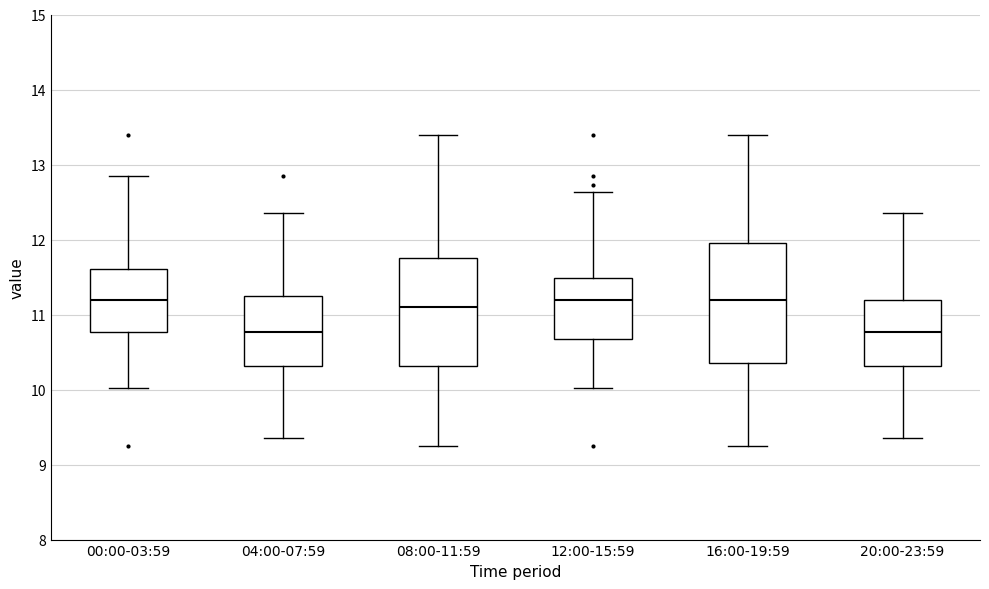

Reading left to right, transcribe this box plot: for each box, give where its median line is, the range the box spans, and where its two whiskers end, as read against the y-axis. The values are not printed on the chart, so give them approximately, as read against the axis.

00:00-03:59: median 11.2, box 10.8 to 11.6, whiskers 10.0 to 12.9
04:00-07:59: median 10.8, box 10.3 to 11.3, whiskers 9.4 to 12.4
08:00-11:59: median 11.1, box 10.3 to 11.8, whiskers 9.3 to 13.4
12:00-15:59: median 11.2, box 10.7 to 11.5, whiskers 10.0 to 12.6
16:00-19:59: median 11.2, box 10.4 to 12.0, whiskers 9.3 to 13.4
20:00-23:59: median 10.8, box 10.3 to 11.2, whiskers 9.4 to 12.4